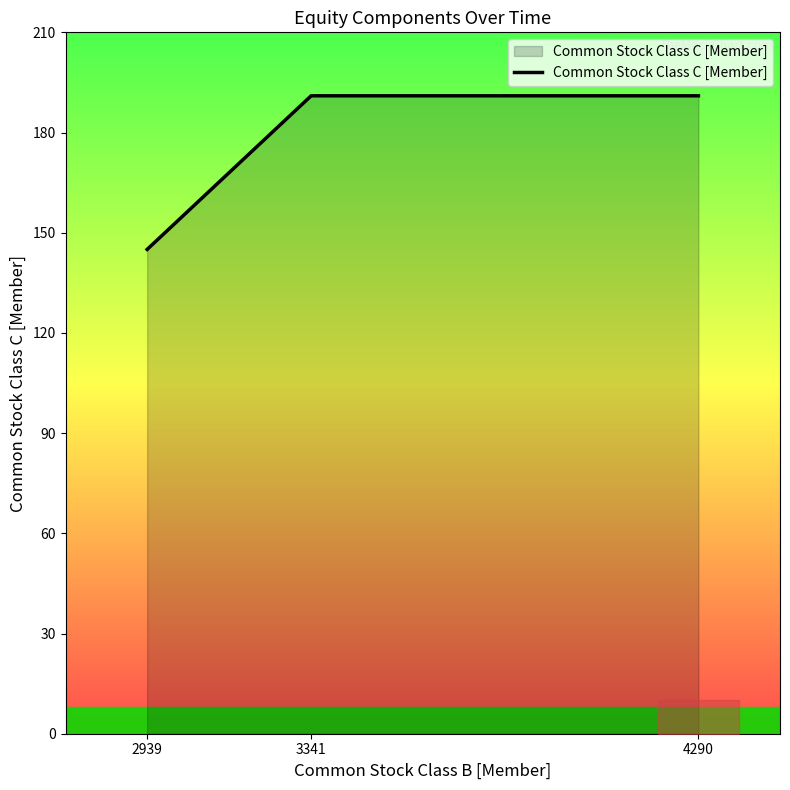

True or false: there are more than 2 points higher than both neighbors.

False